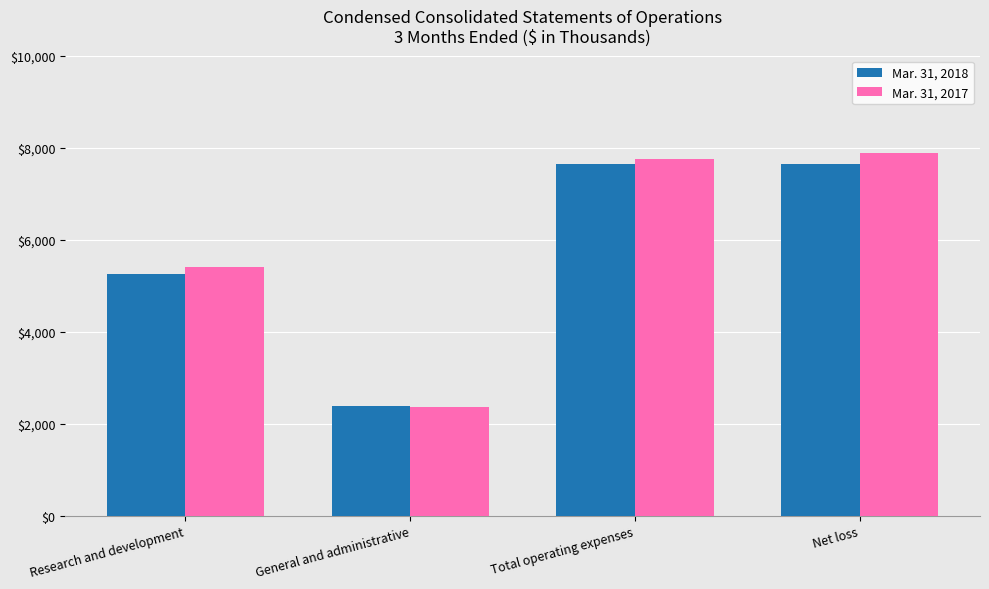

What is the sum of all Mar. 31, 2017 values?

23398